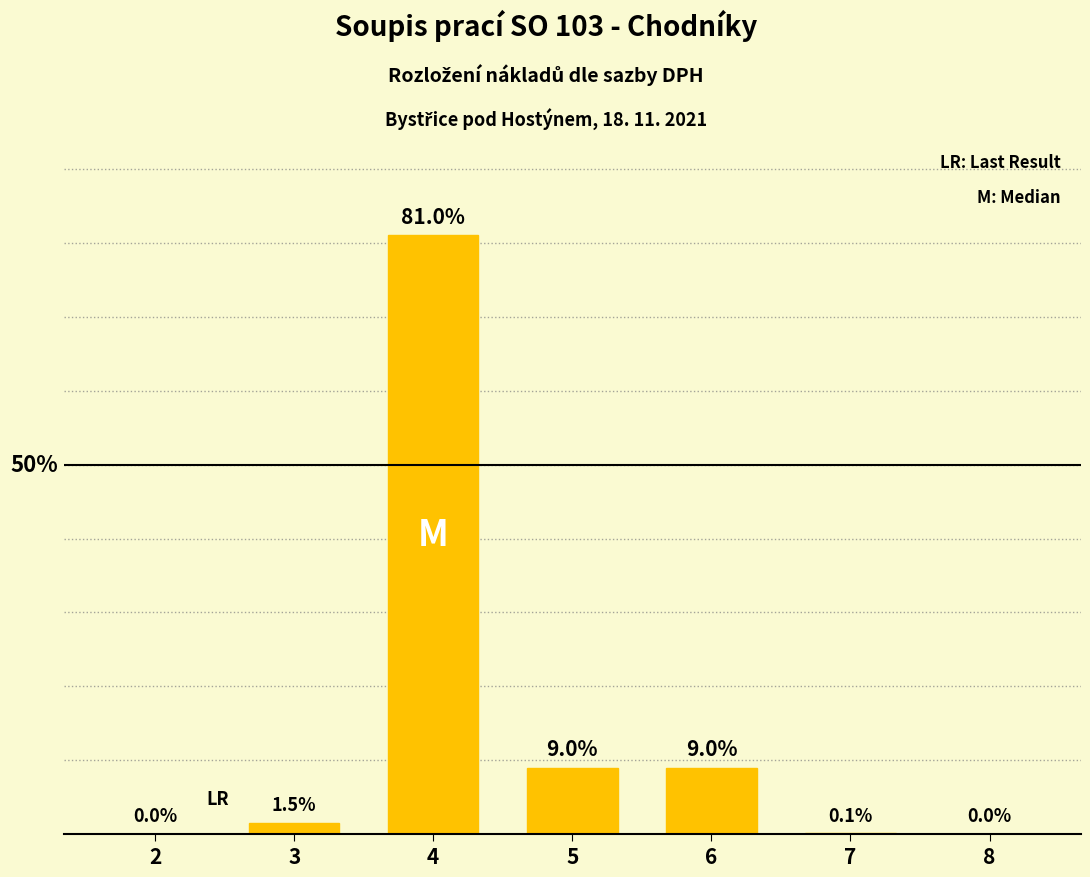

Reading left to right, extract all data points from this chart.

2=0.0	3=1.5	4=81.0	5=9.0	6=9.0	7=0.1	8=0.0